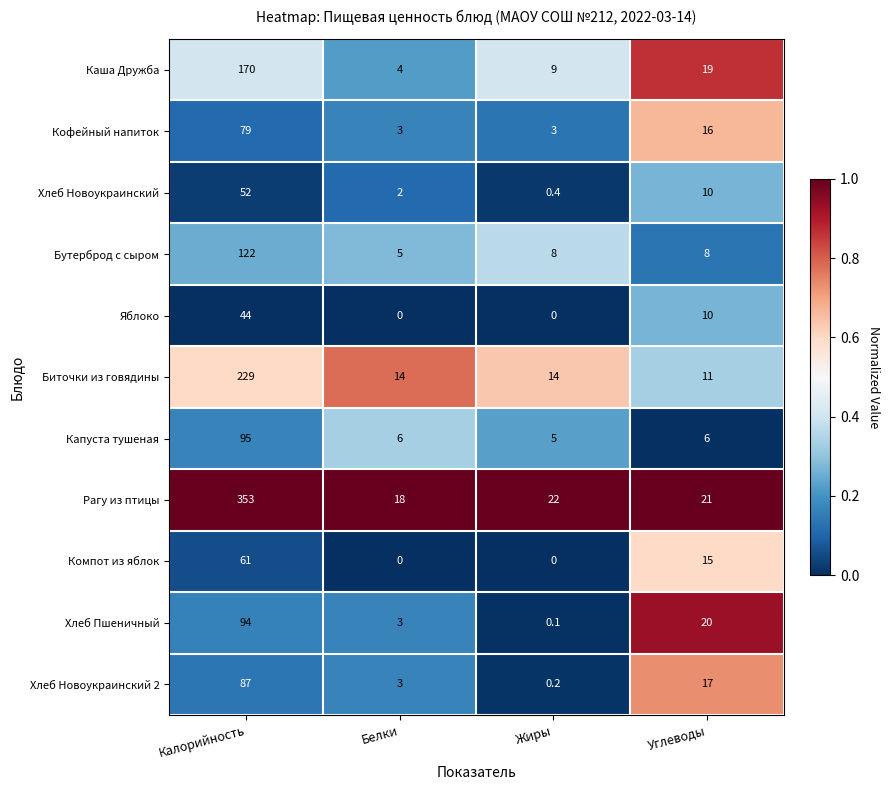

Between Калорийность and Углеводы, which series saw the biggest shift?

Рагу из птицы